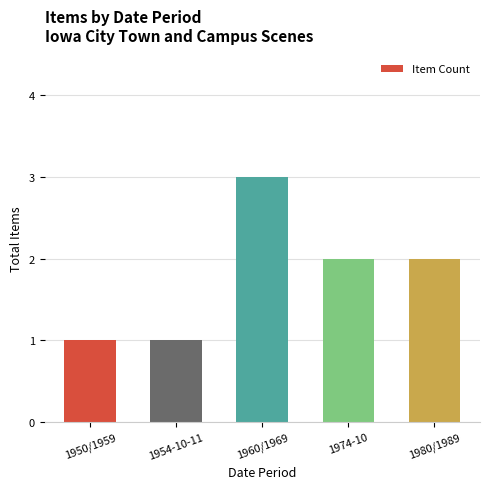

What is the sum of the values at 1960/1969 and 1974-10?

5